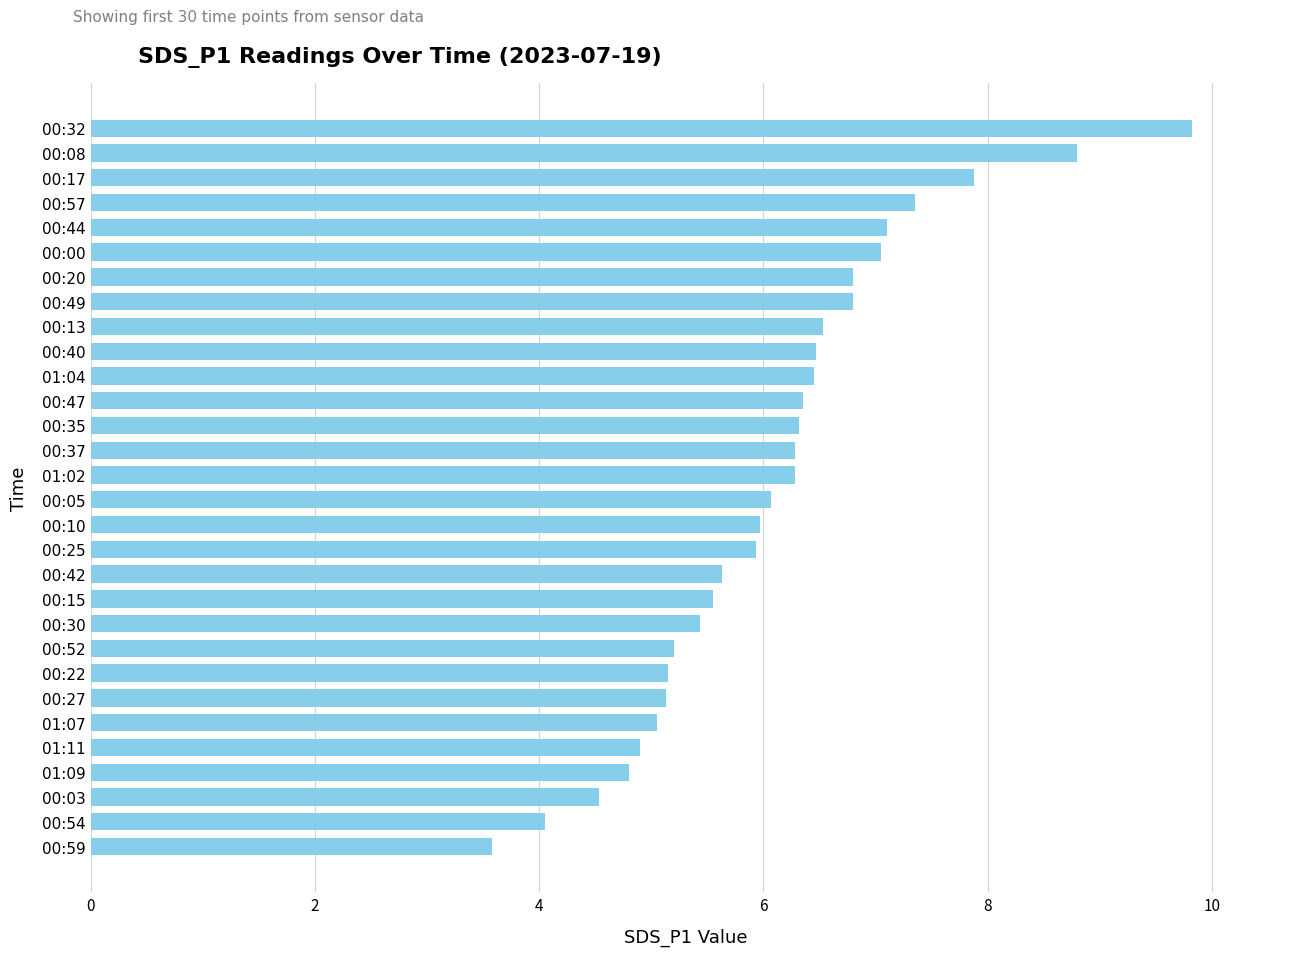

What is the difference between the values at 00:32 and 01:04?

3.4